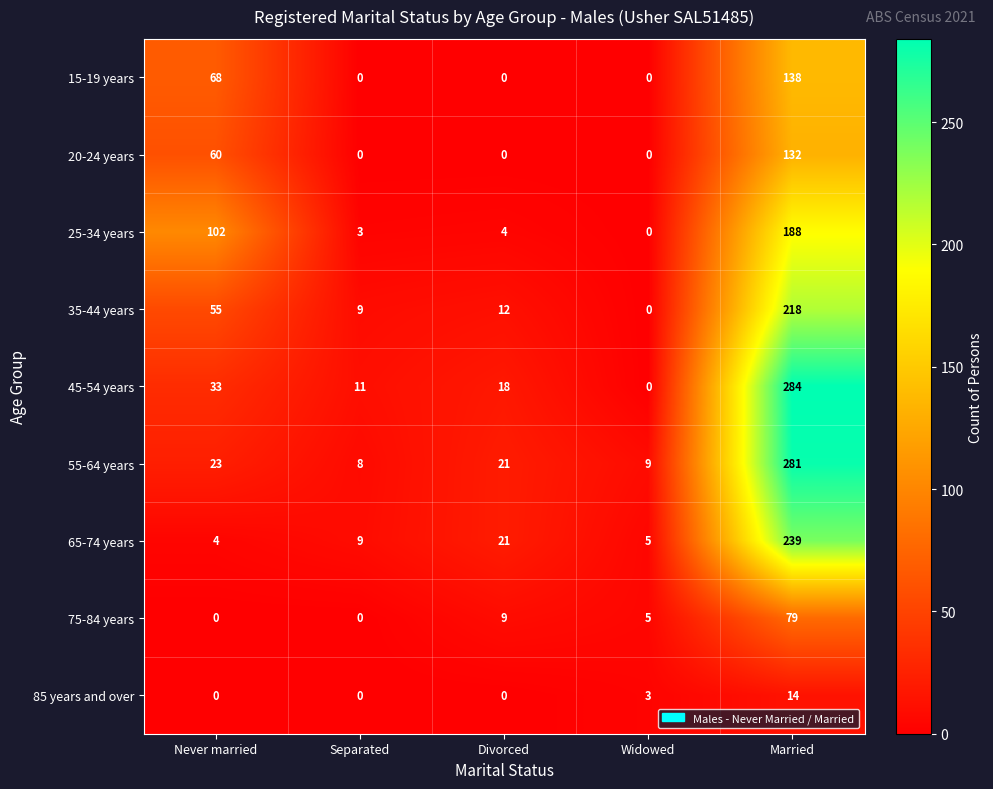

The 15-19 years series shows 0 at Widowed. True or false?

True